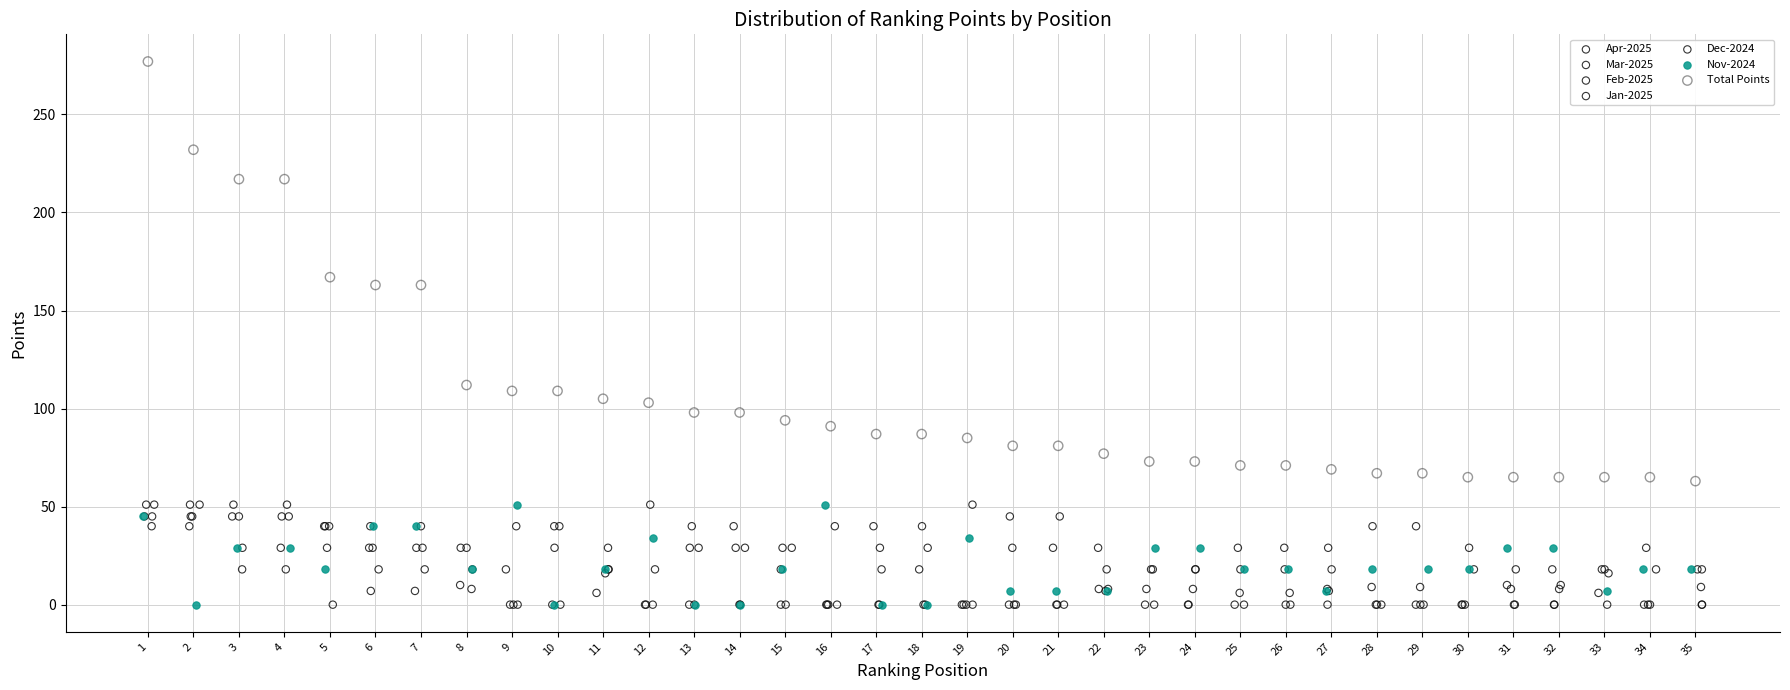

Which series has the widest spread of Y values?

Total Points